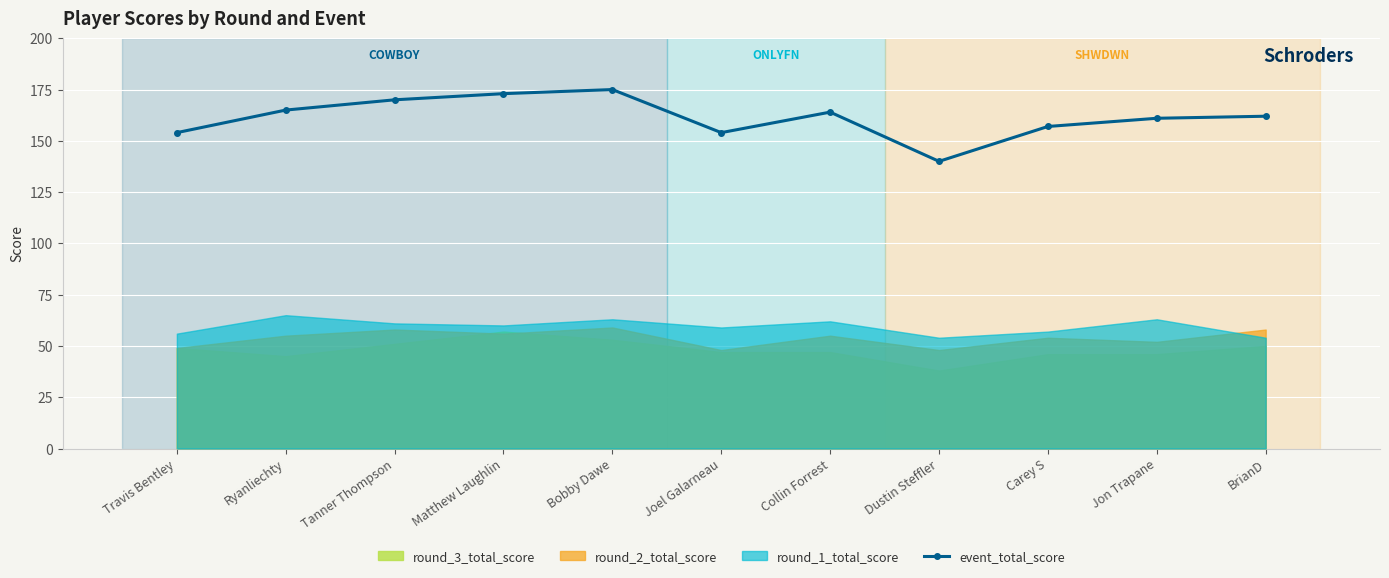

The value at Tanner Thompson is 170. True or false?

True